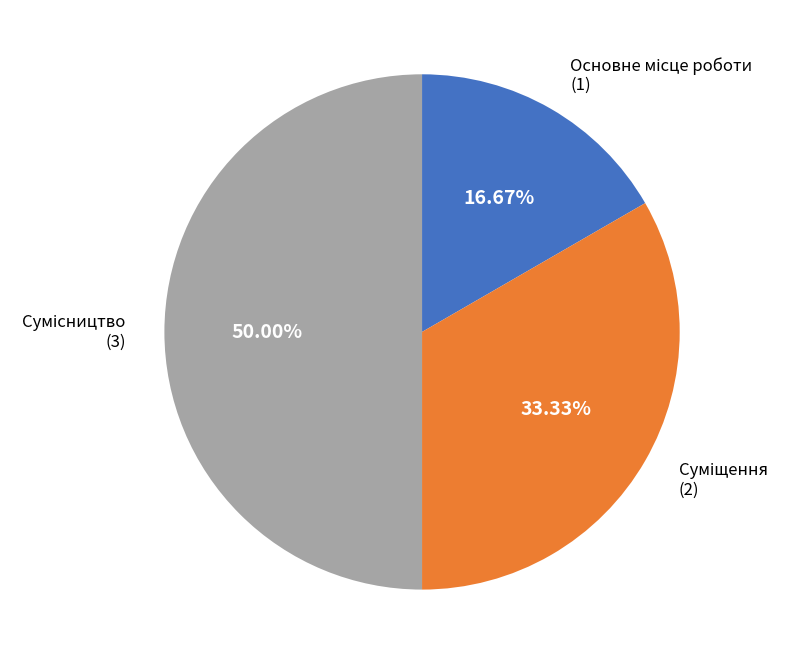

How many segments does this pie chart have?

3